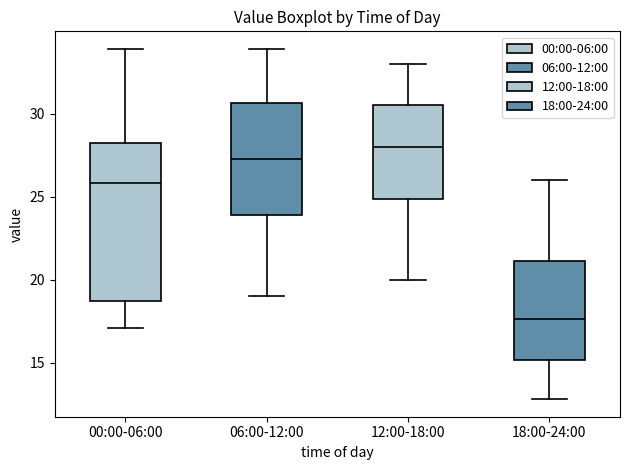

Reading left to right, transcribe this box plot: for each box, give where its median line is, the range the box spans, and where its two whiskers end, as read against the y-axis. The values are not printed on the chart, so give them approximately, as read against the axis.

00:00-06:00: median 26.0, box 18.5 to 28.0, whiskers 17.0 to 34.0
06:00-12:00: median 27.5, box 24.0 to 30.5, whiskers 19.0 to 34.0
12:00-18:00: median 28.0, box 25.0 to 30.5, whiskers 20.0 to 33.0
18:00-24:00: median 17.5, box 15.0 to 21.0, whiskers 13.0 to 26.0